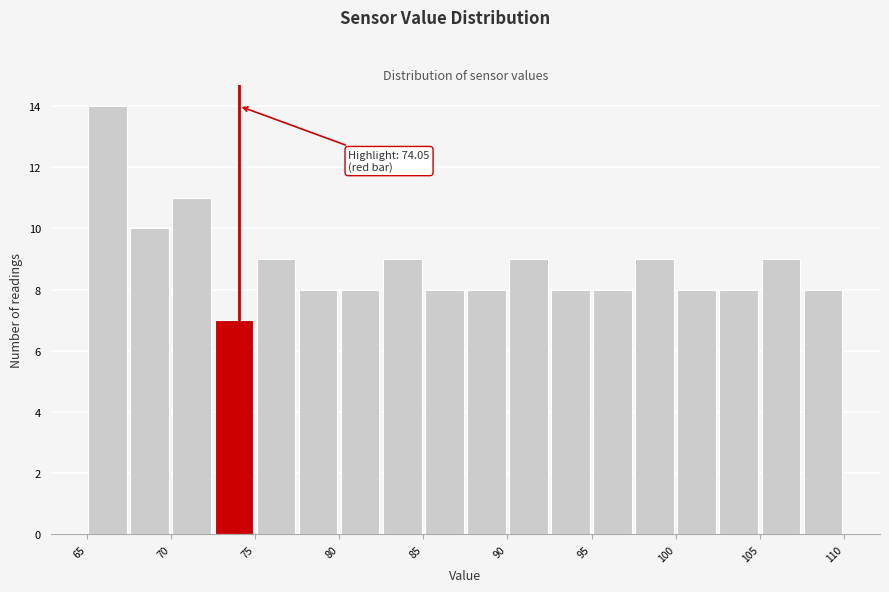

Over which range of the x-axis is the bar tallest?

65.0 to 67.5